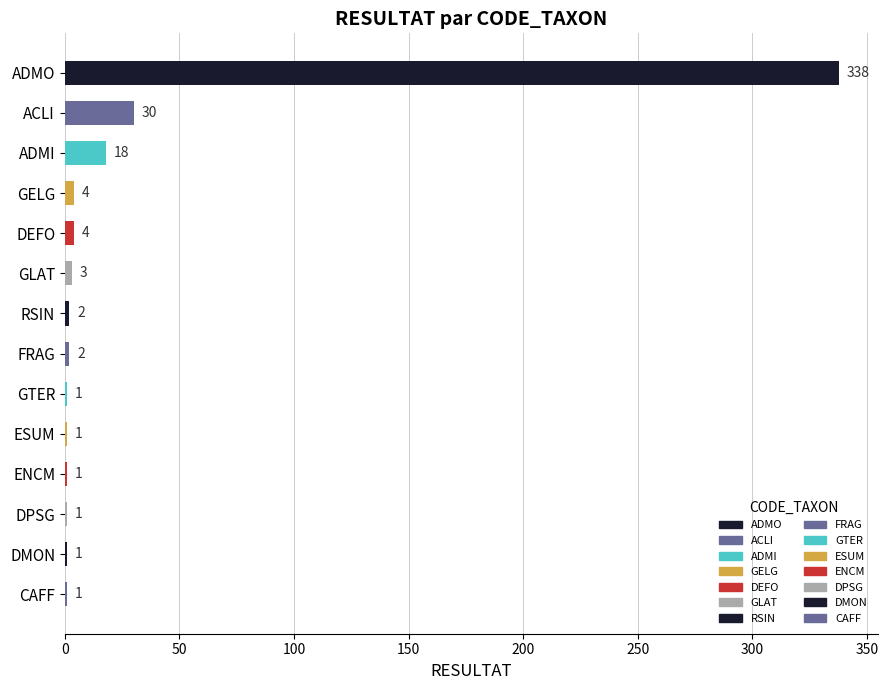

What is the greatest value displayed?

338